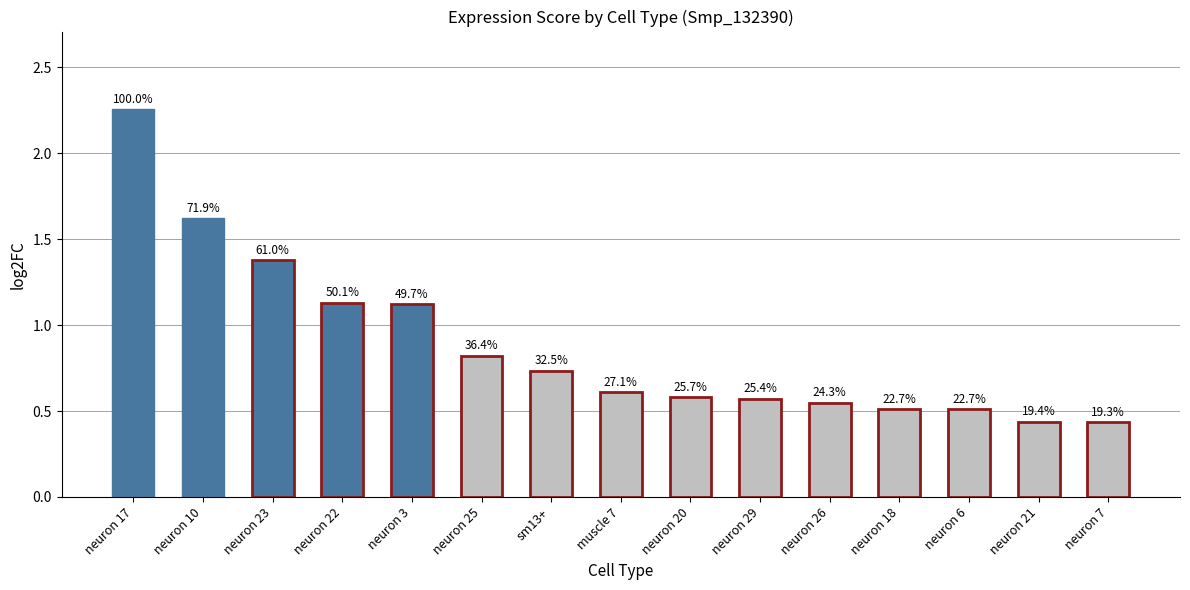

Between neuron 6 and muscle 7, which is larger?

muscle 7